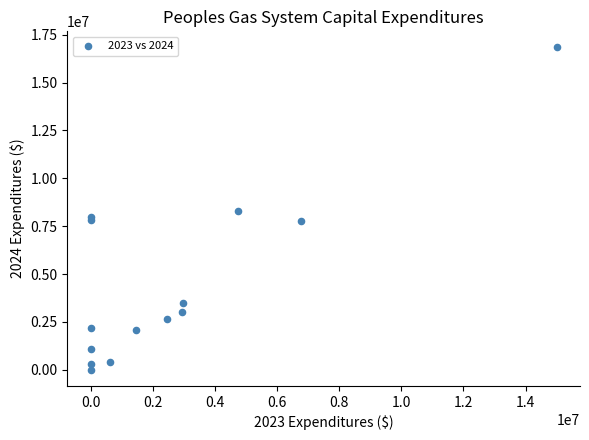

What is the range of X values (max minus min)?

15000000.0